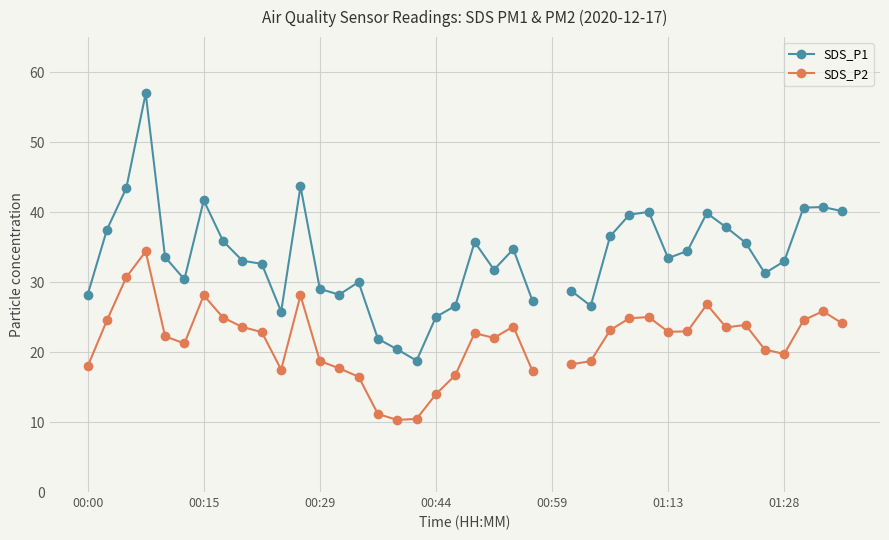

At how many categories does at least one series exceed 33?

21